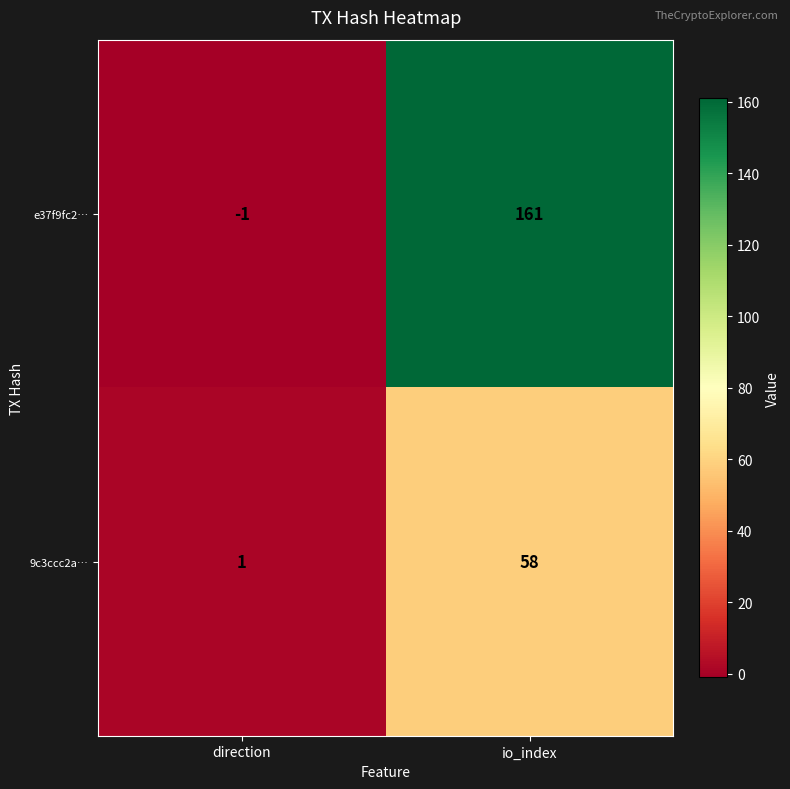

What is the greatest value displayed?

161